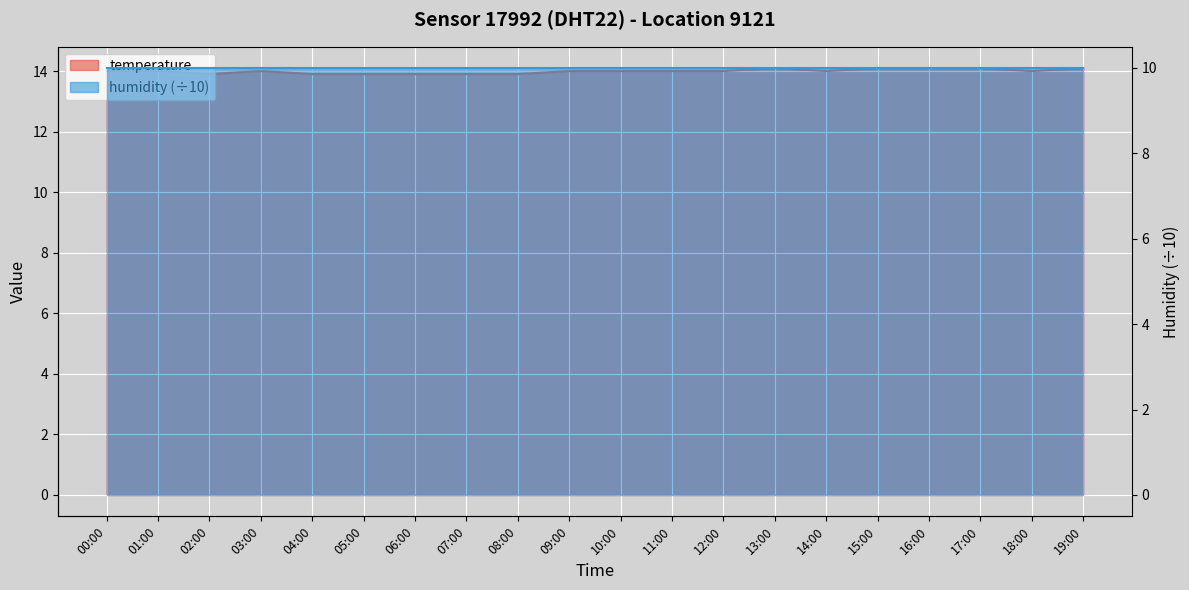

Count the values in the range 13 to 14.

15